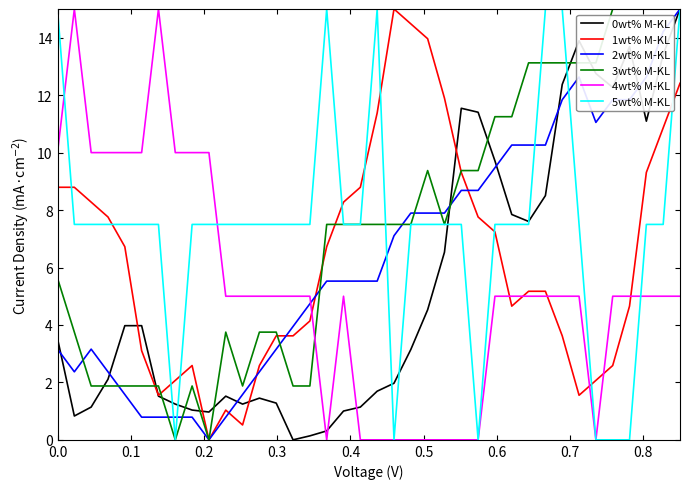

True or false: 2wt% M-KL and 4wt% M-KL intersect in this chart.

True